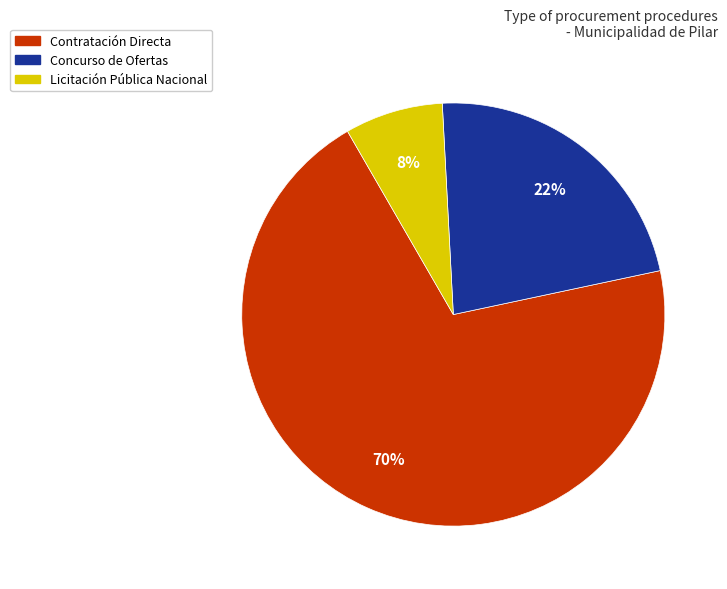

How many segments does this pie chart have?

3